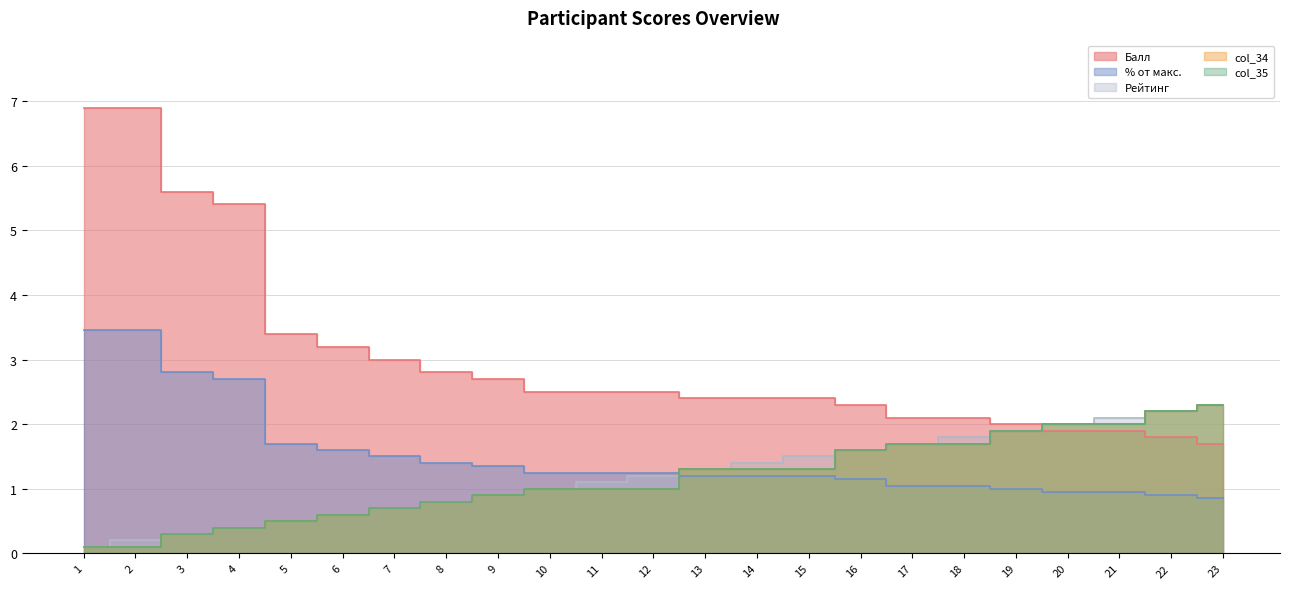

At 18, list the series in order from largest to smallest.

Балл, Рейтинг, col_34, col_35, % от макс.